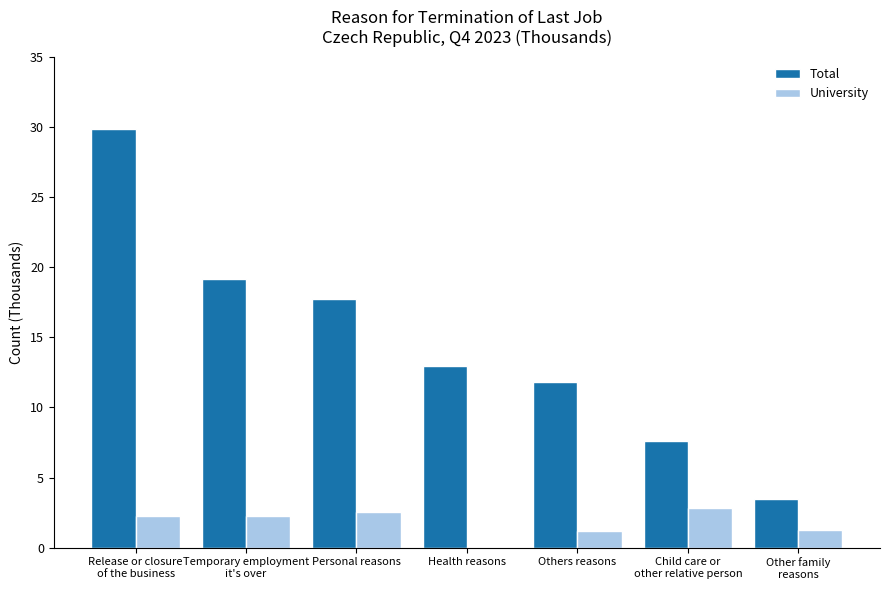

How many groups of bars are there?

7